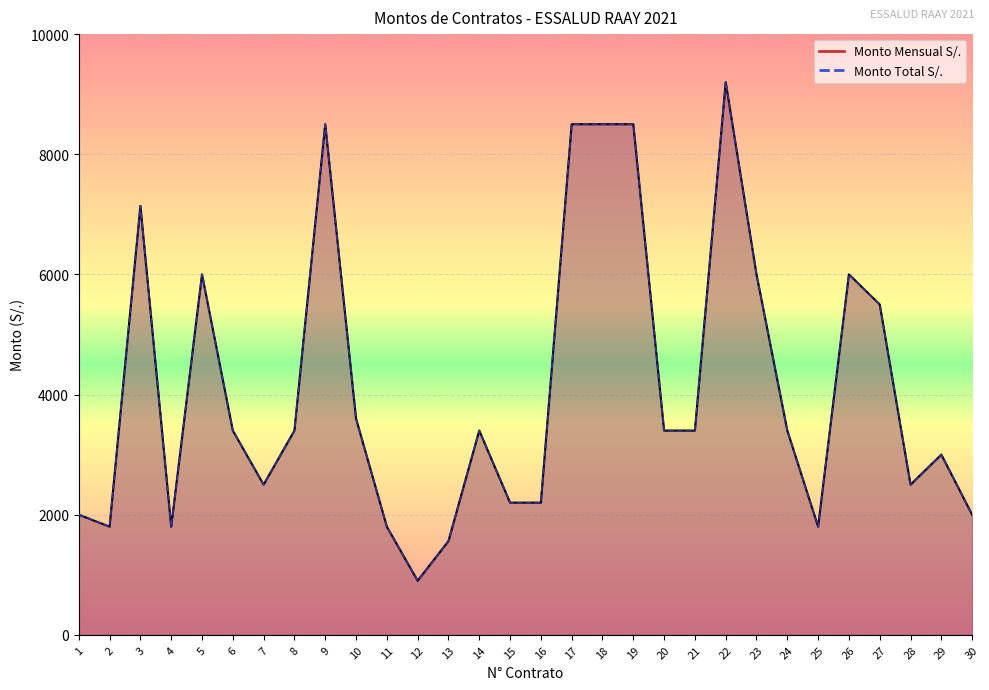

Is the value of Monto Mensual S/. at 16 greater than the value of Monto Total S/. at 24?

No